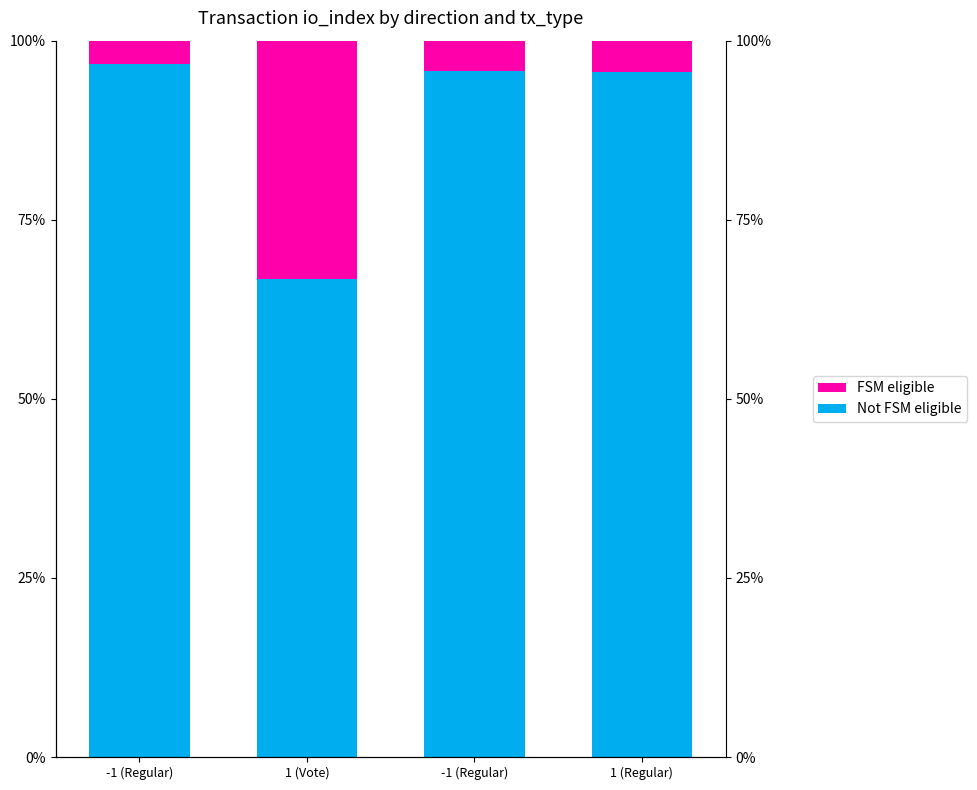

What is the lowest value of the FSM eligible series?

3.2